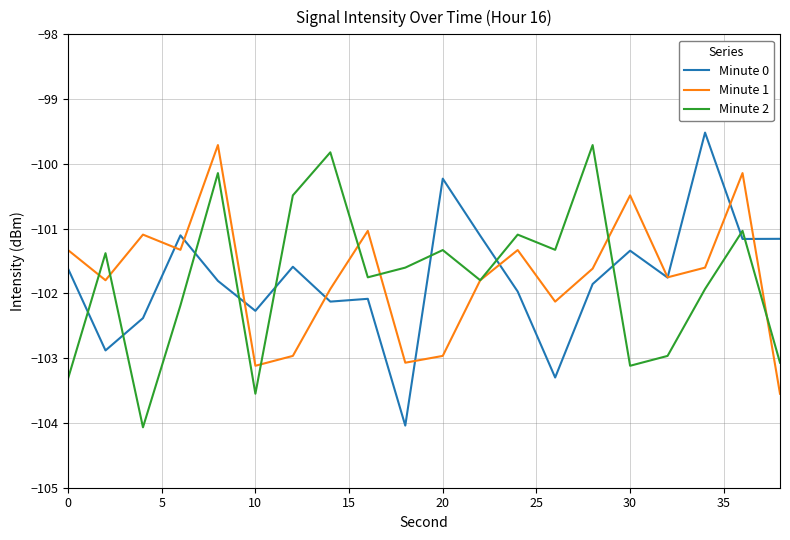

In Minute 2, how many points are higher than both neighbors (excluding endpoints)?

7